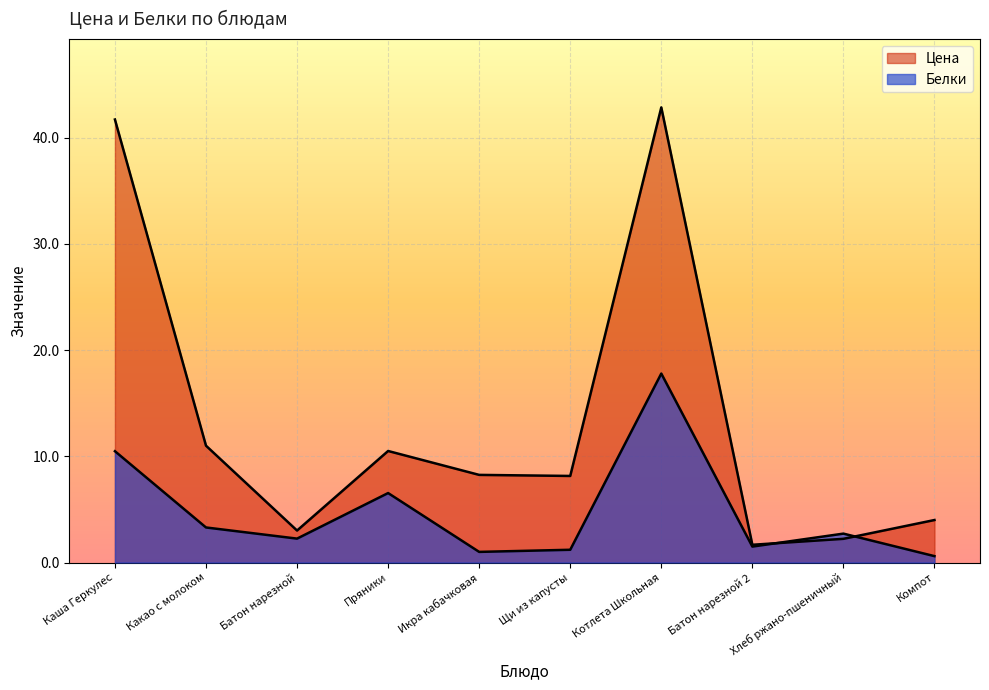

At which category does the chart reach its minimum across all series?

Компот